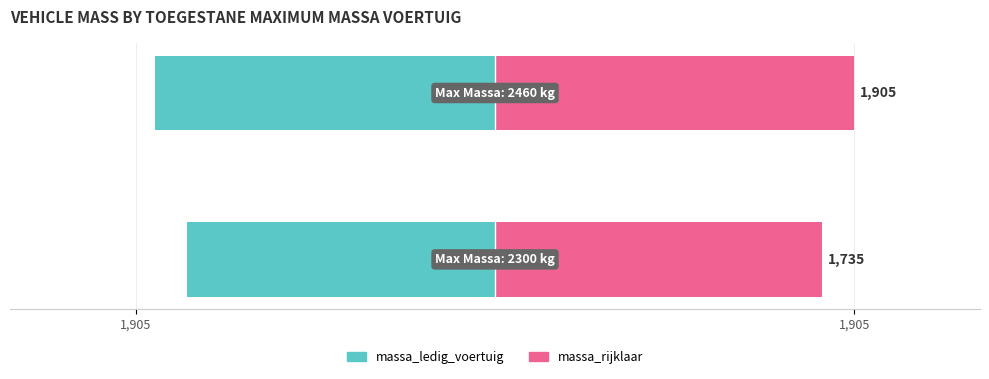

How many values in the massa_ledig_voertuig series are below -1635?

1